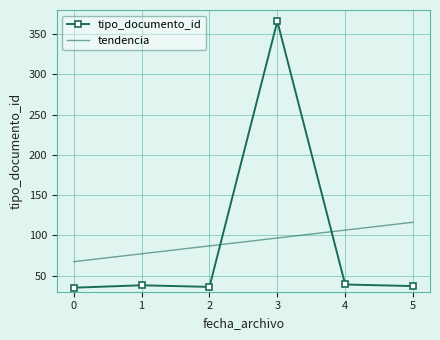

The value of tendencia at 3 is 96.7. True or false?

True